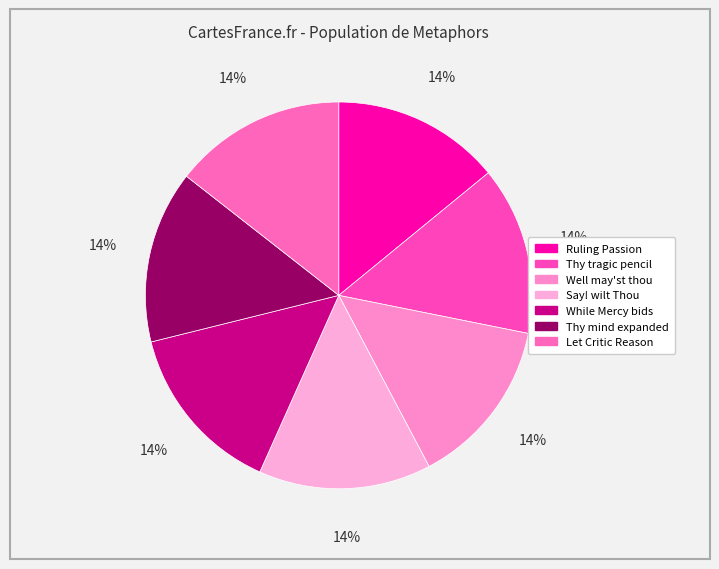

What is the ratio of the value at Well may'st thou to the value at Thy tragic pencil?

1.0